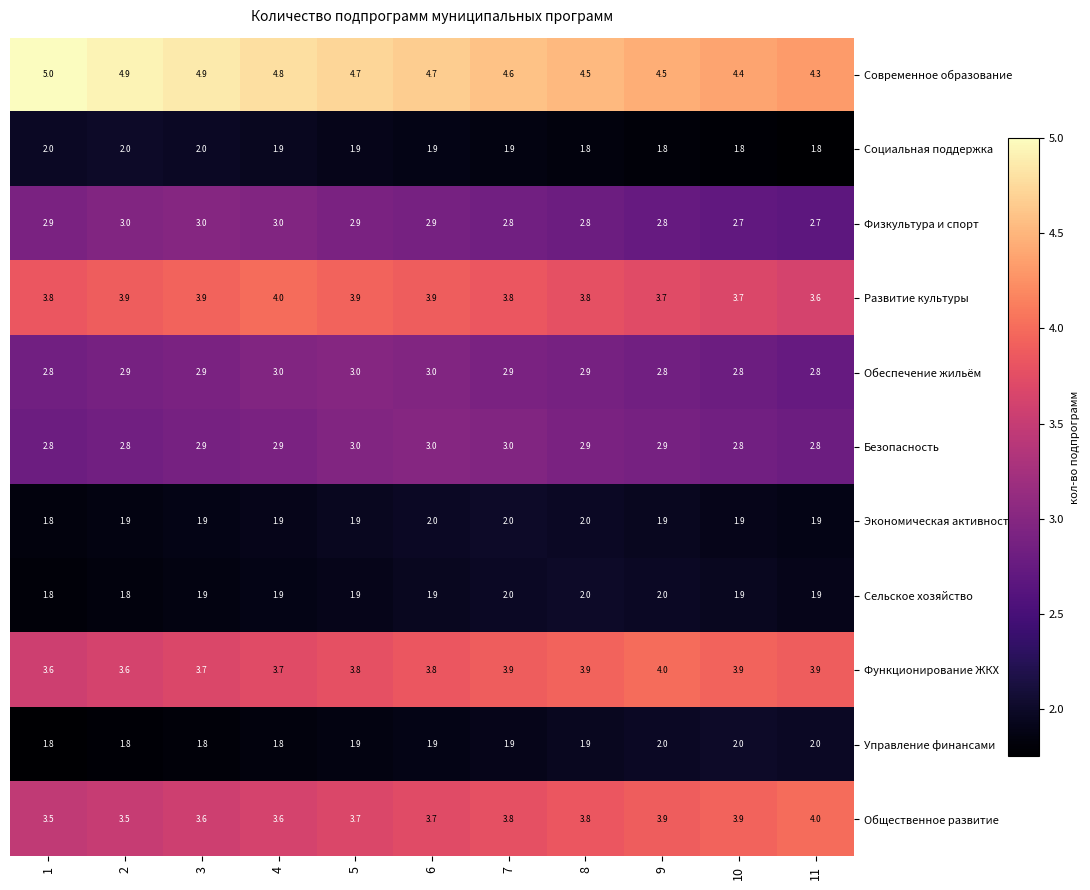

What is the maximum value shown in the chart?

5.0